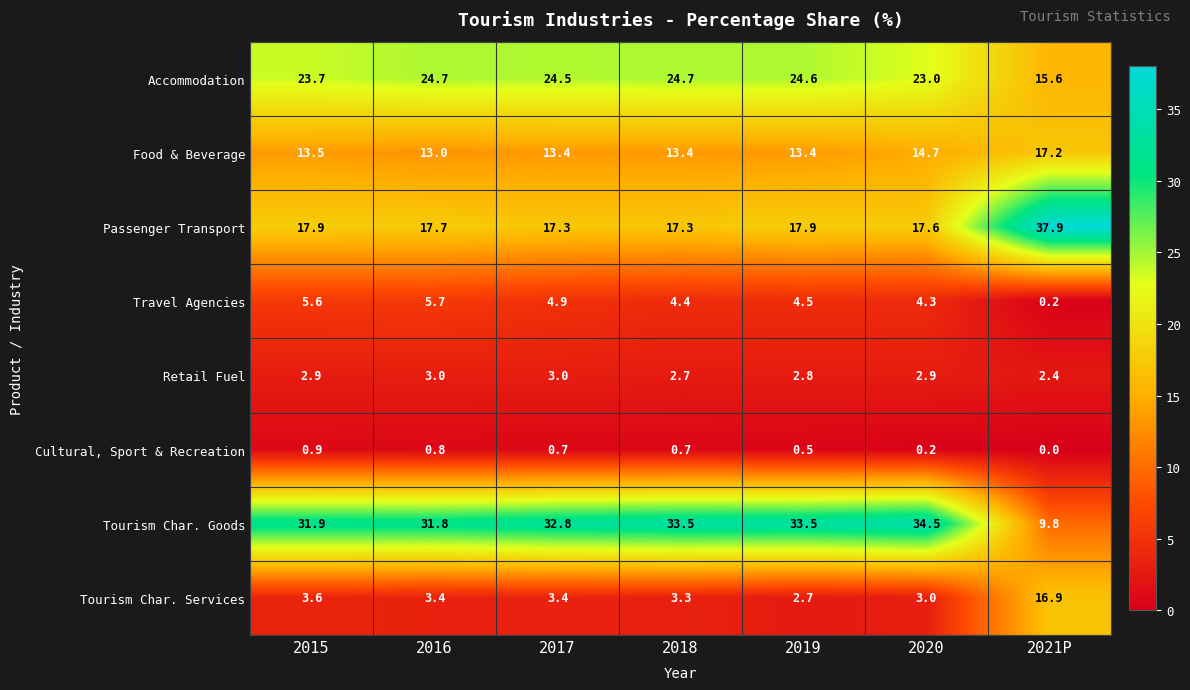

What is the difference between the maximum and minimum values in the Cultural, Sport & Recreation series?

0.9